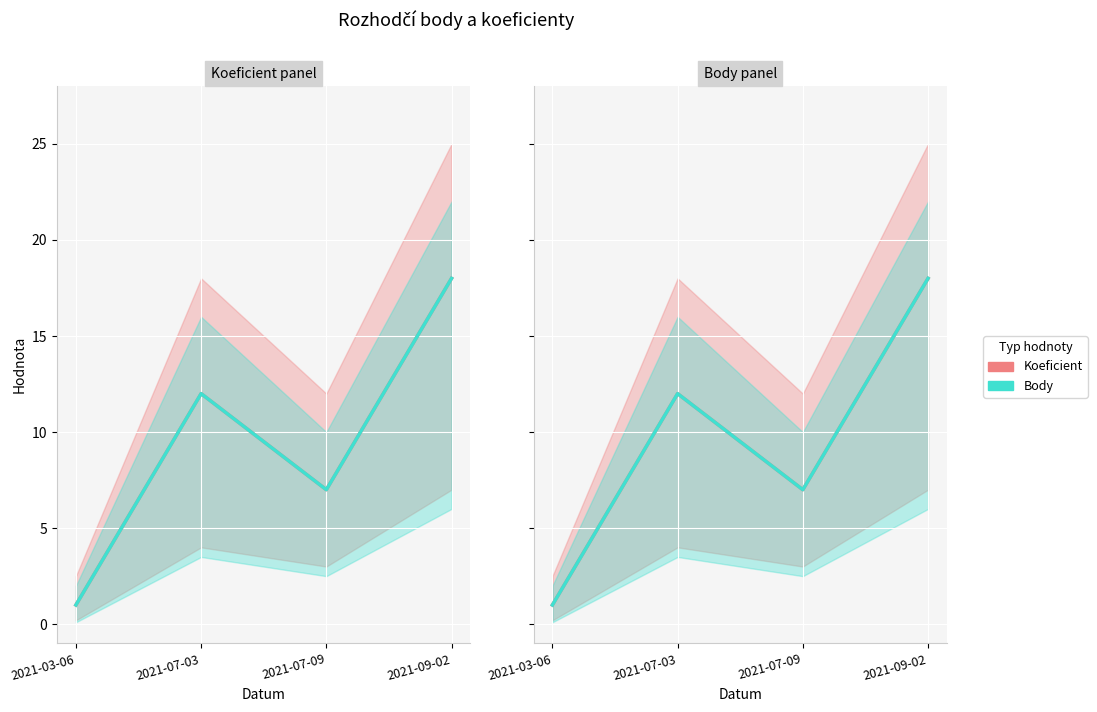

What are all the series names shown in the legend?

Koeficient, Body